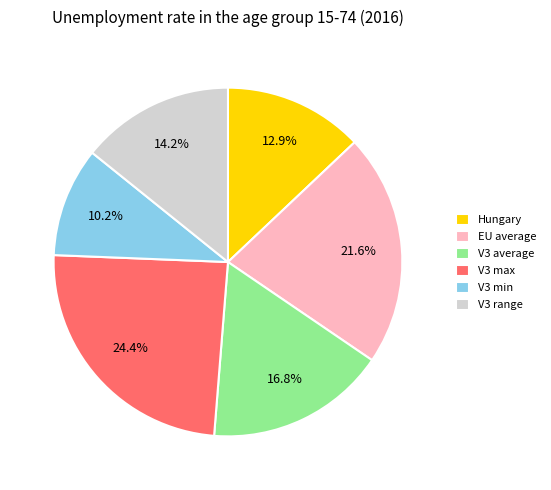

What is the smallest slice in the pie chart?

V3 min